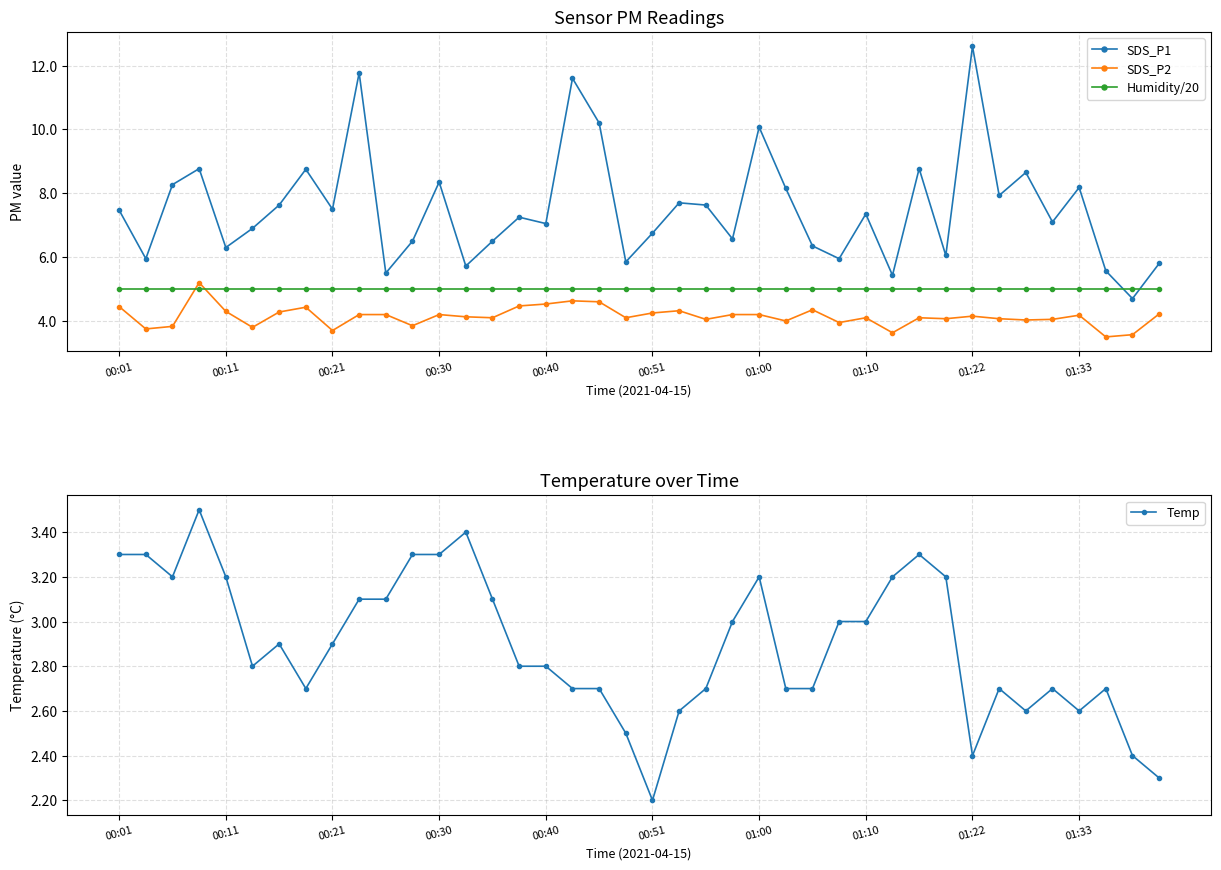

The SDS_P2 series shows 5.0 at 37. True or false?

False